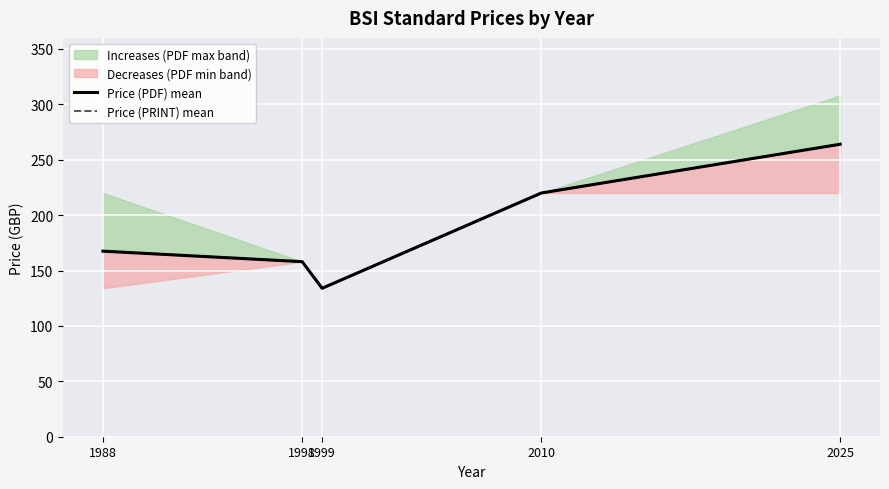

The Price (PDF) mean series shows 167.5 at 1988. True or false?

True